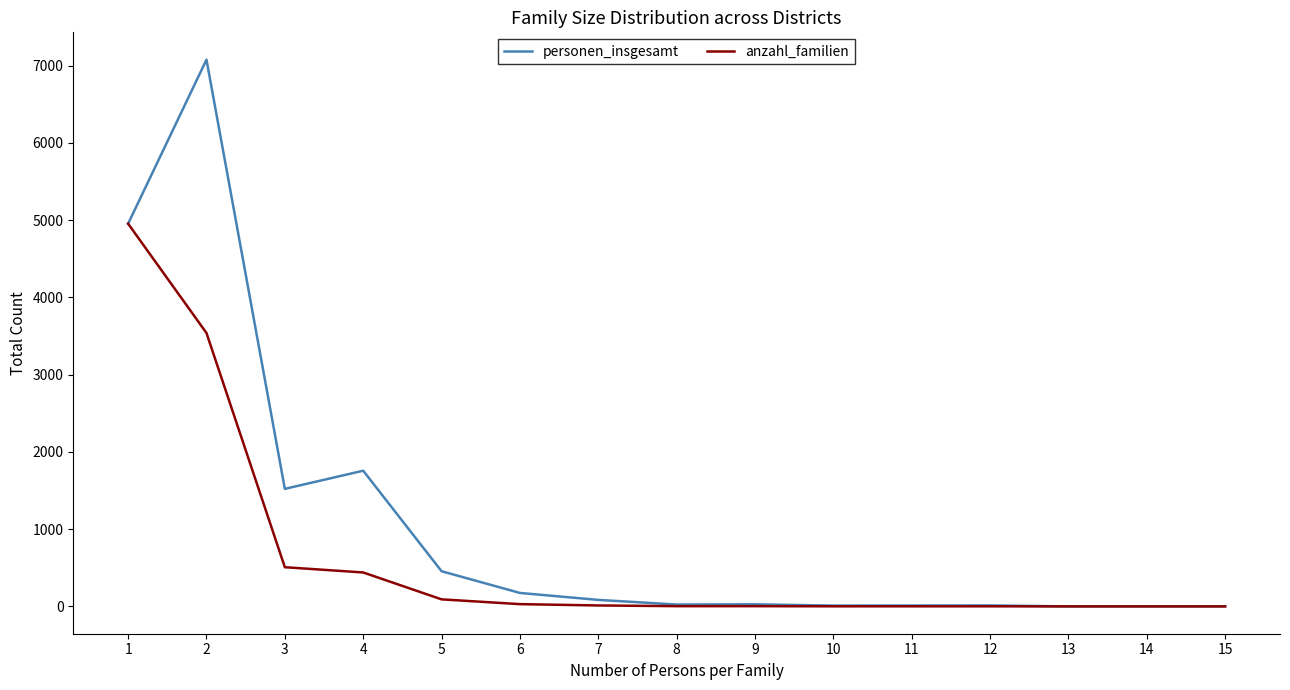

Is the value of anzahl_familien at 5 greater than the value of personen_insgesamt at 15?

Yes